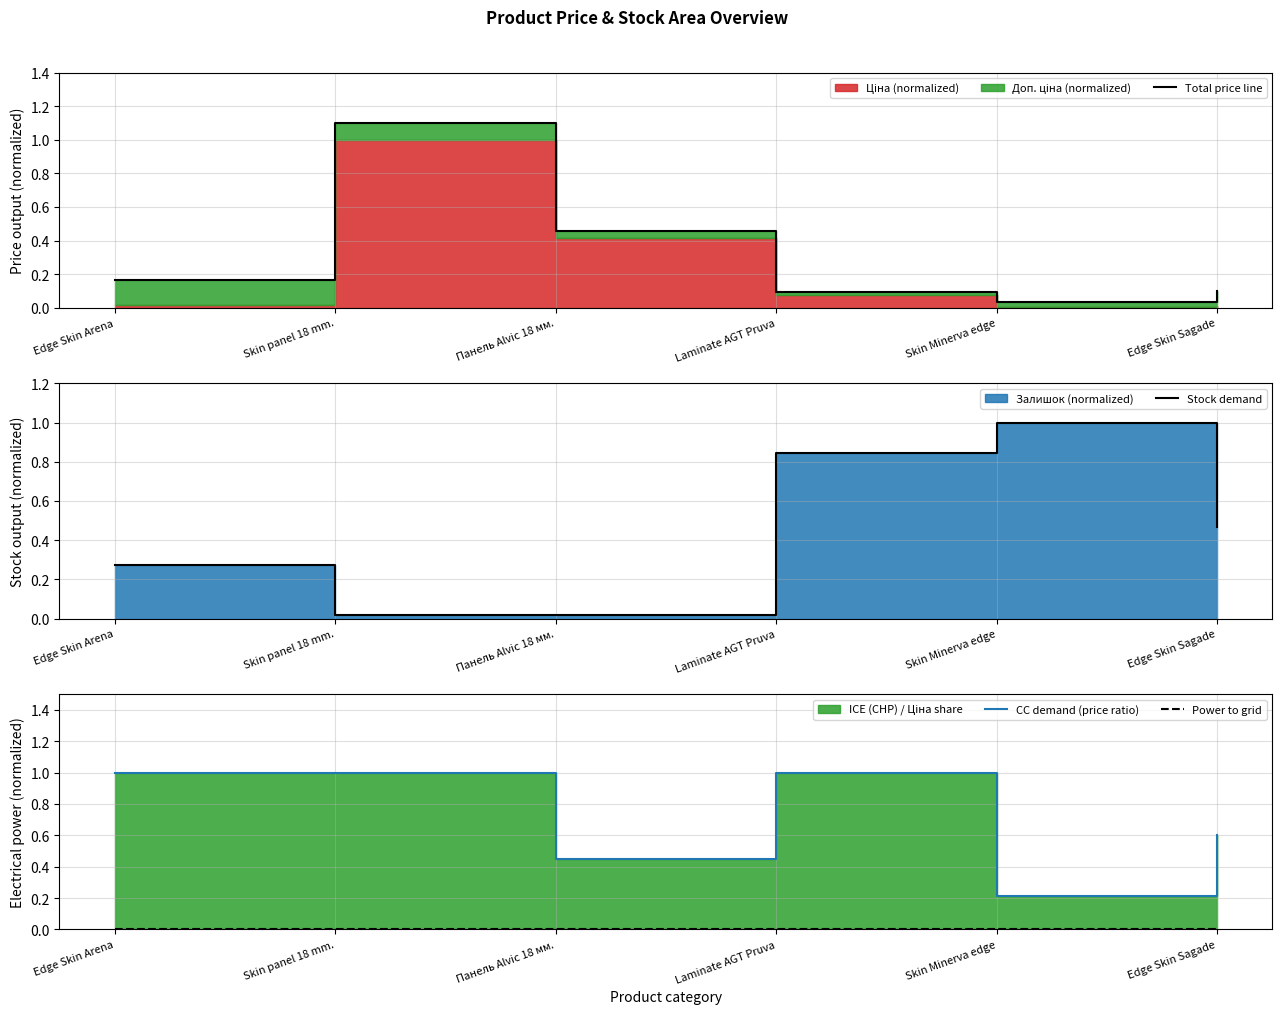

Reading right to left, transcribe all the data shown in this chart.

Total price line: 0.1	0.0	0.1	0.5	1.1	0.2
Stock demand: 0.5	1.0	0.8	0.0	0.0	0.3
CC demand (price ratio): 0.6	0.2	1.0	0.5	1.0	1.0
Power to grid: 0.0	0.0	0.0	0.0	0.0	0.0